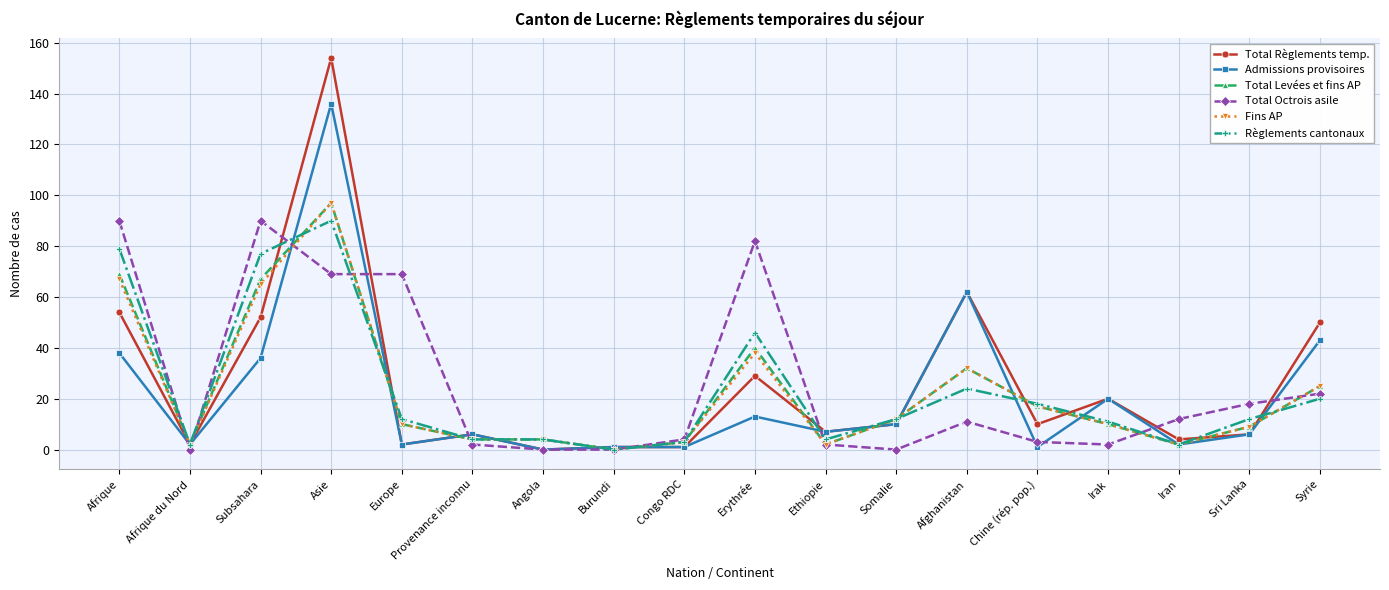

True or false: Admissions provisoires has more than 0 interior local peaks.

True